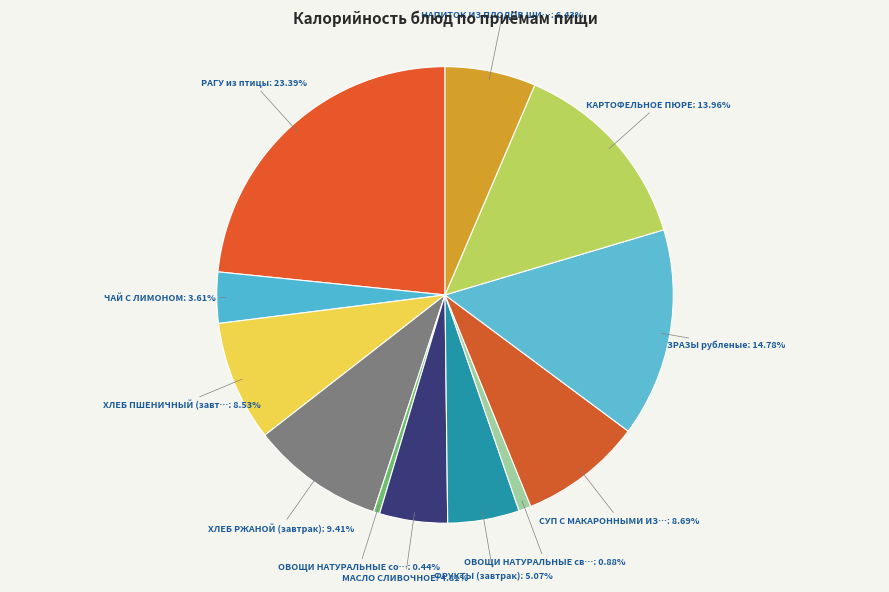

Does any single category account for the majority?

No